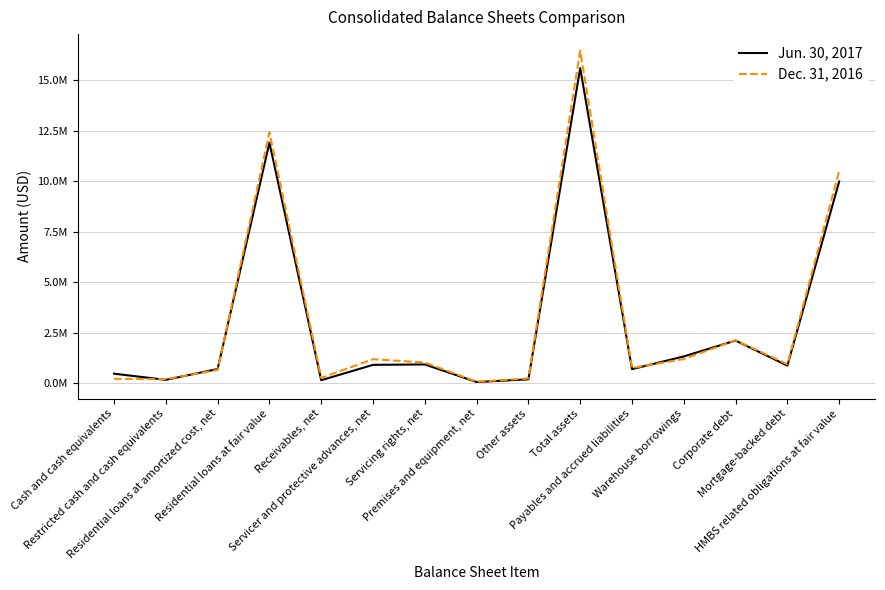

What are all the series names shown in the legend?

Jun. 30, 2017, Dec. 31, 2016